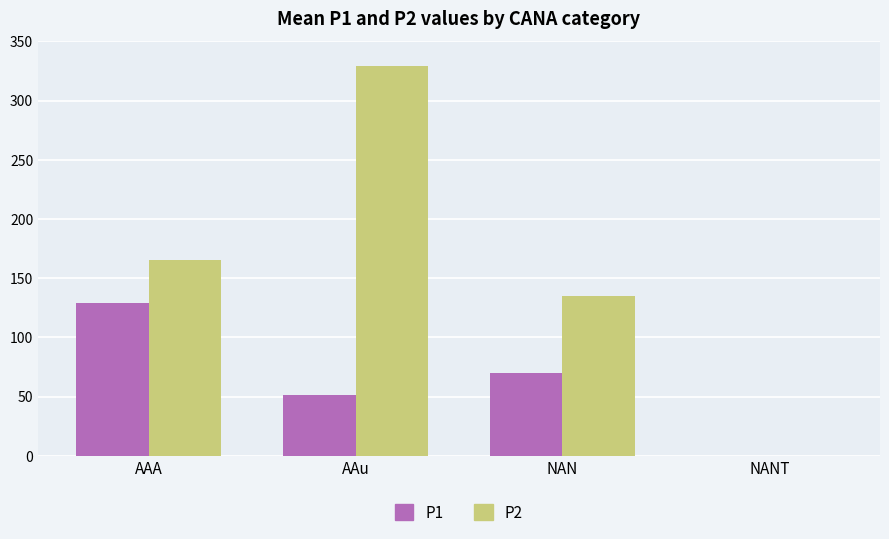

What are all the series names shown in the legend?

P1, P2